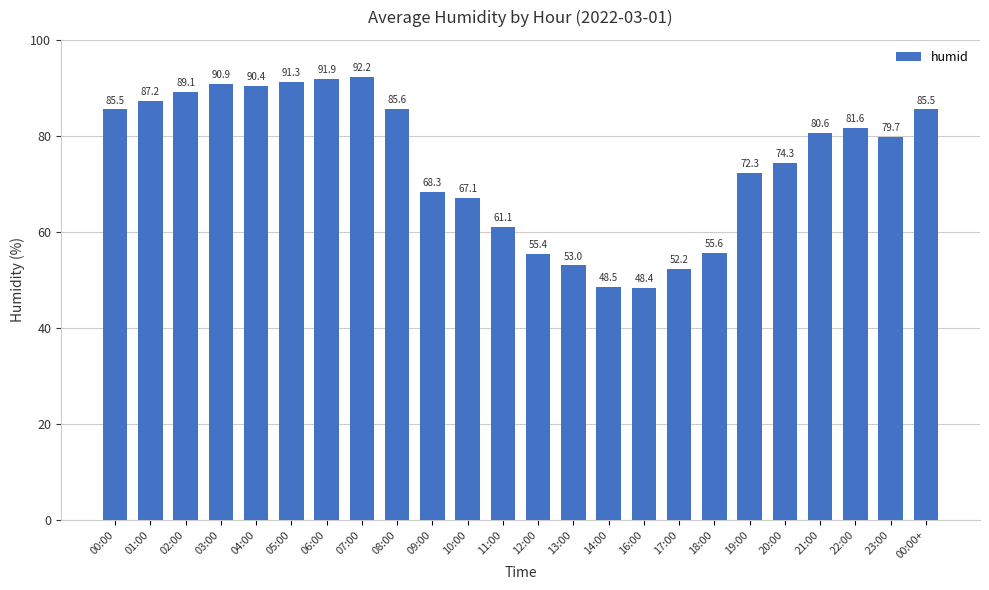

What is the difference between the maximum and second lowest values?

43.7